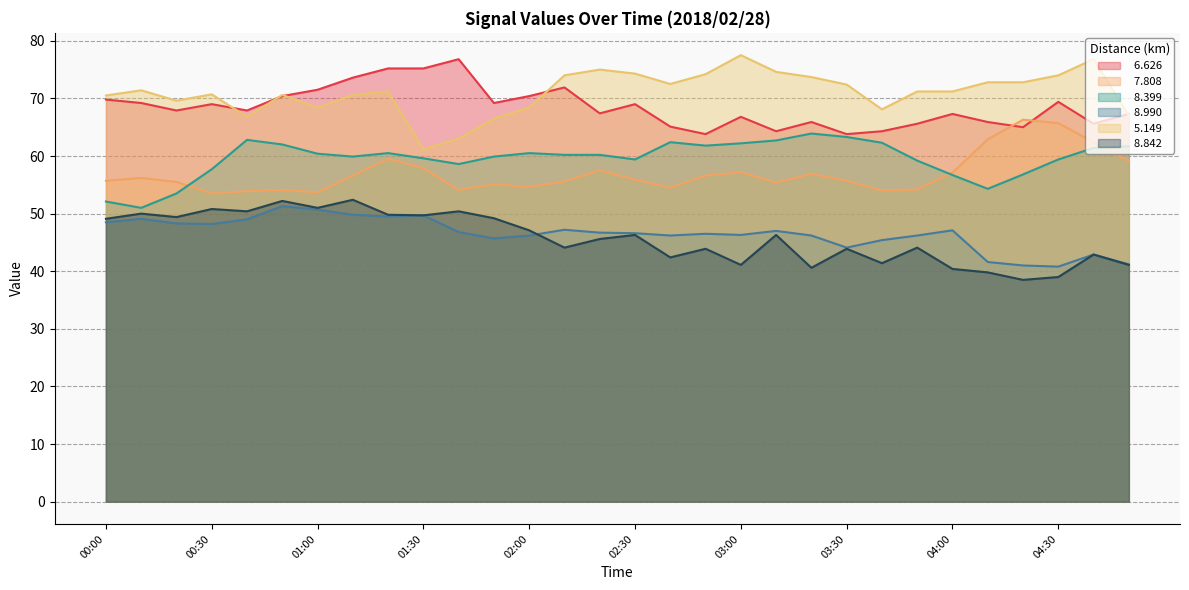

True or false:   7.808 and   5.149 cross at least once.

False